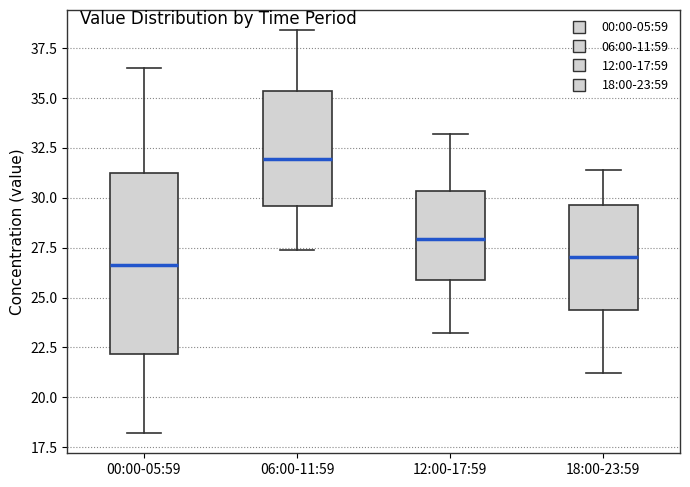

Reading left to right, read every box against the y-axis: the position of its median line, the range the box covers, and the ends of its whiskers. The values are not printed on the chart, so give them approximately, as read against the axis.

00:00-05:59: median 26.5, box 22.0 to 31.0, whiskers 18.0 to 36.5
06:00-11:59: median 32.0, box 29.5 to 35.5, whiskers 27.5 to 38.5
12:00-17:59: median 28.0, box 26.0 to 30.5, whiskers 23.0 to 33.0
18:00-23:59: median 27.0, box 24.5 to 29.5, whiskers 21.0 to 31.5